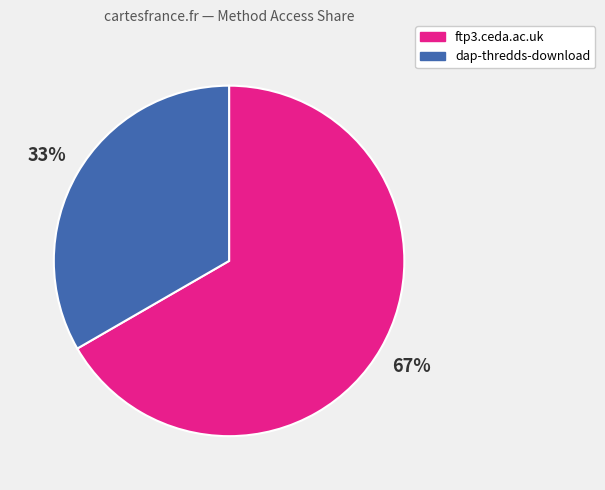

How many segments does this pie chart have?

2